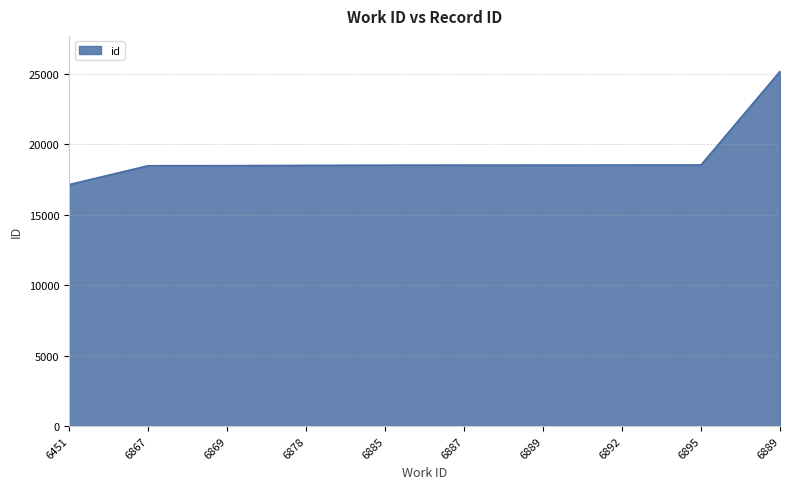

Where is the data nearest to the value 21158?

6895